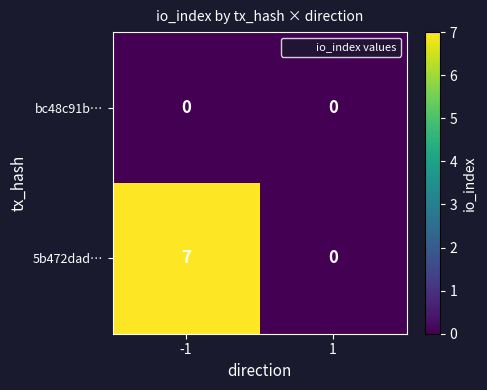

Which series has the widest spread of values?

5b472dad…